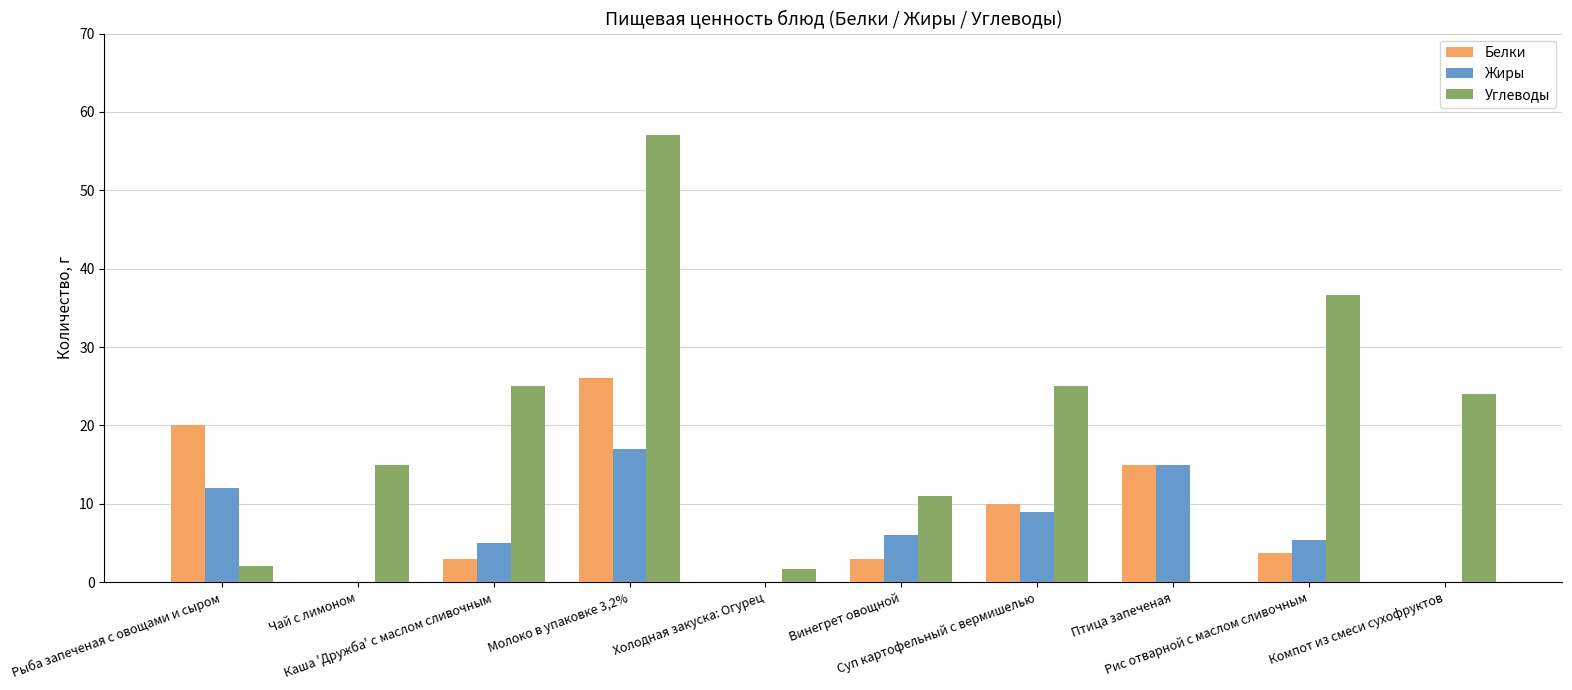

Reading left to right, transcribe all the data shown in this chart.

Белки: Рыба запеченая с овощами и сыром=20.0	Чай с лимоном=0.0	Каша 'Дружба' с маслом сливочным=3.0	Молоко в упаковке 3,2%=26.0	Холодная закуска: Огурец=0.0	Винегрет овощной=3.0	Суп картофельный с вермишелью=10.0	Птица запеченая=15.0	Рис отварной с маслом сливочным=3.7	Компот из смеси сухофруктов=0.0
Жиры: Рыба запеченая с овощами и сыром=12.0	Чай с лимоном=0.0	Каша 'Дружба' с маслом сливочным=5.0	Молоко в упаковке 3,2%=17.0	Холодная закуска: Огурец=0.0	Винегрет овощной=6.0	Суп картофельный с вермишелью=9.0	Птица запеченая=15.0	Рис отварной с маслом сливочным=5.4	Компот из смеси сухофруктов=0.0
Углеводы: Рыба запеченая с овощами и сыром=2.0	Чай с лимоном=15.0	Каша 'Дружба' с маслом сливочным=25.0	Молоко в упаковке 3,2%=57.0	Холодная закуска: Огурец=1.7	Винегрет овощной=11.0	Суп картофельный с вермишелью=25.0	Птица запеченая=0.0	Рис отварной с маслом сливочным=36.7	Компот из смеси сухофруктов=24.0